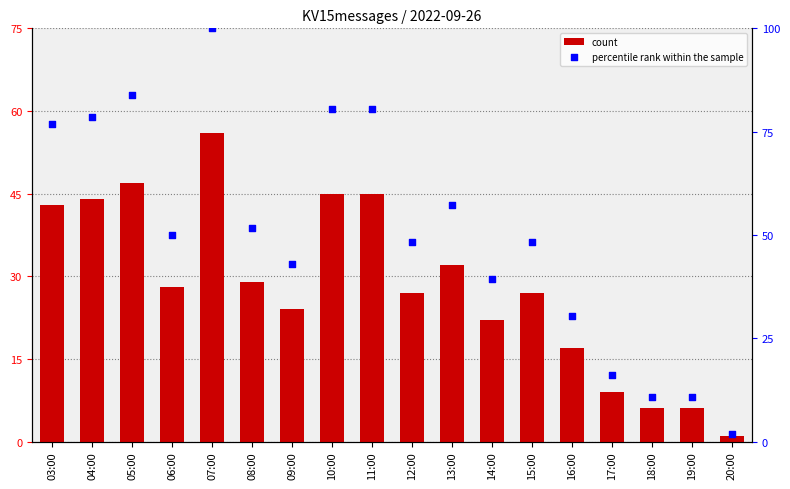

Is the value of count at 18:00 greater than the value of percentile rank within the sample at 13:00?

No